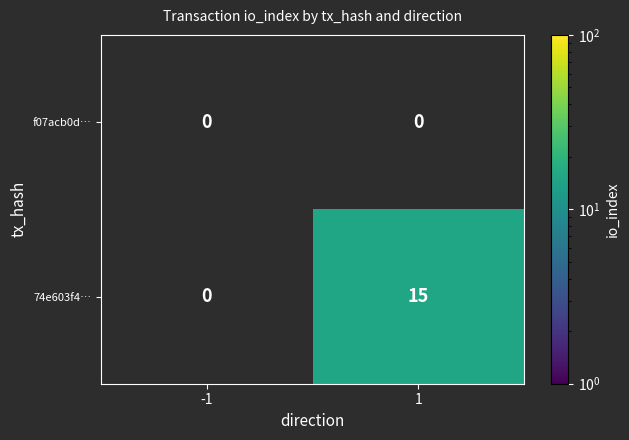

What is the difference between the highest and lowest values at 1?

15